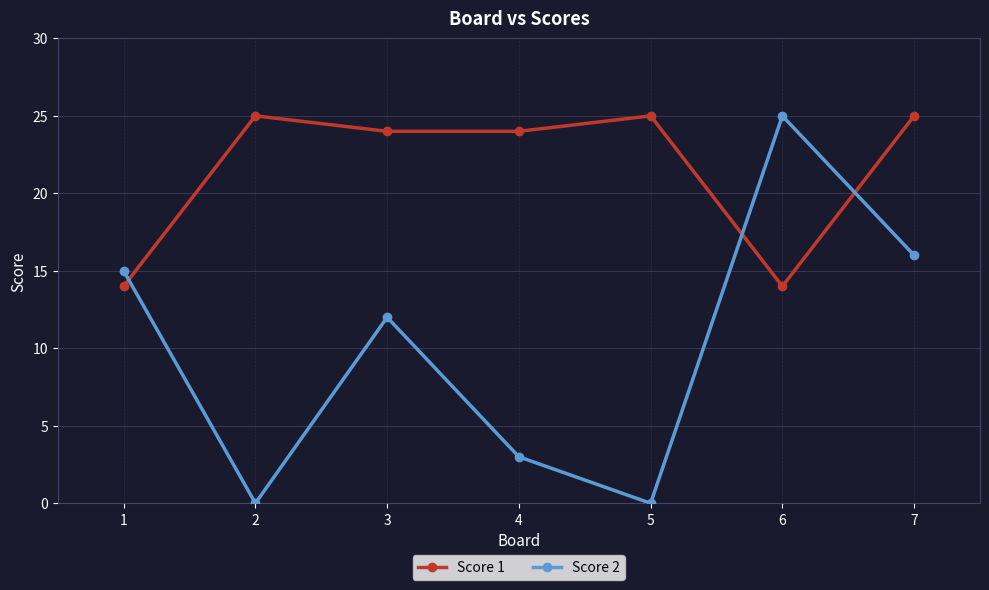

What is the difference between the highest and lowest values at 7?

9